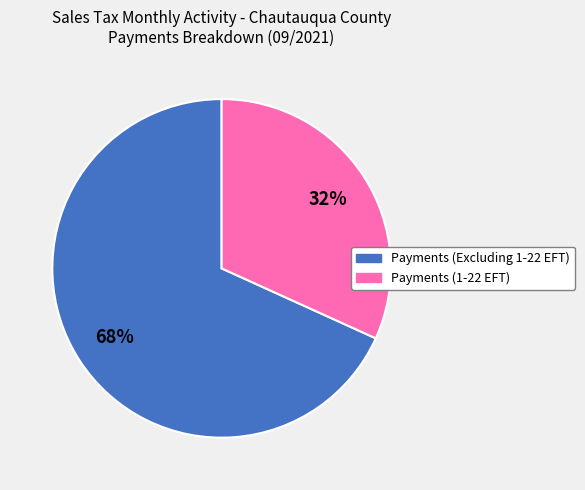

How many slices are in this pie chart?

2